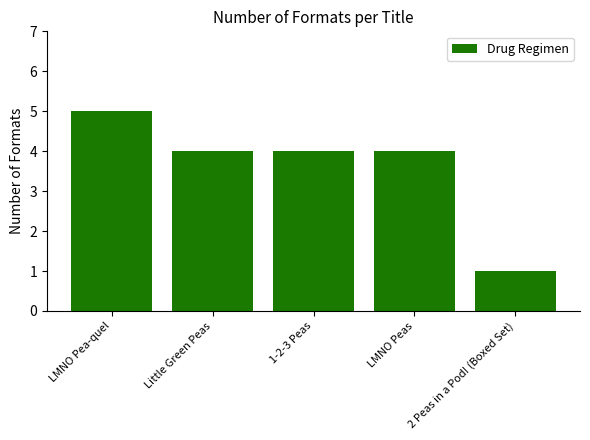

Is it true that the value at 2 Peas in a Pod! (Boxed Set) is 1?

True